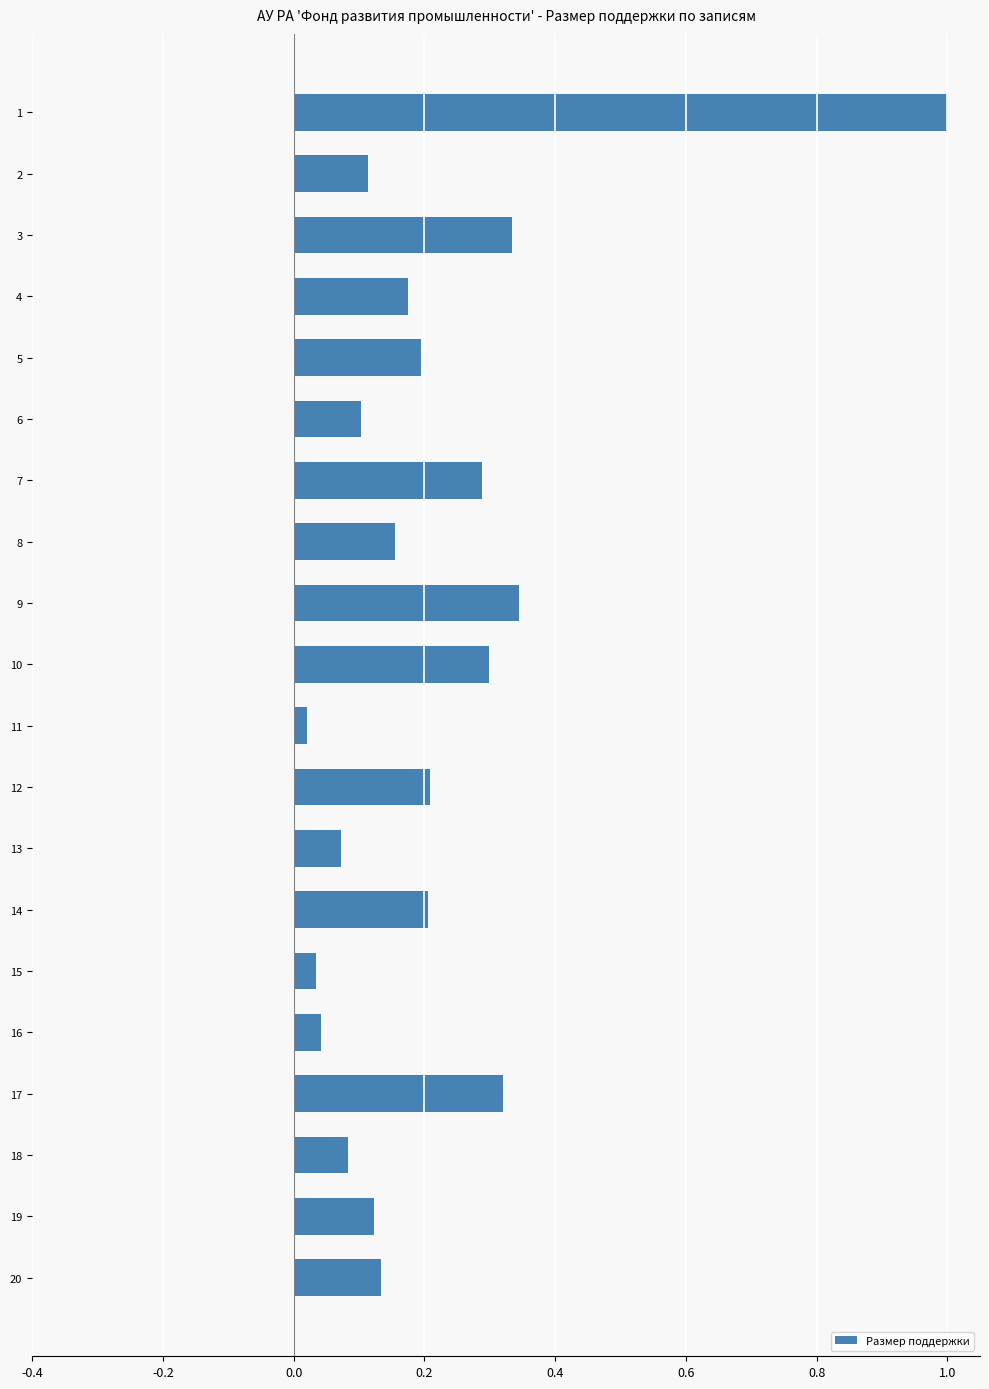

Between 16 and 19, which is larger?

19